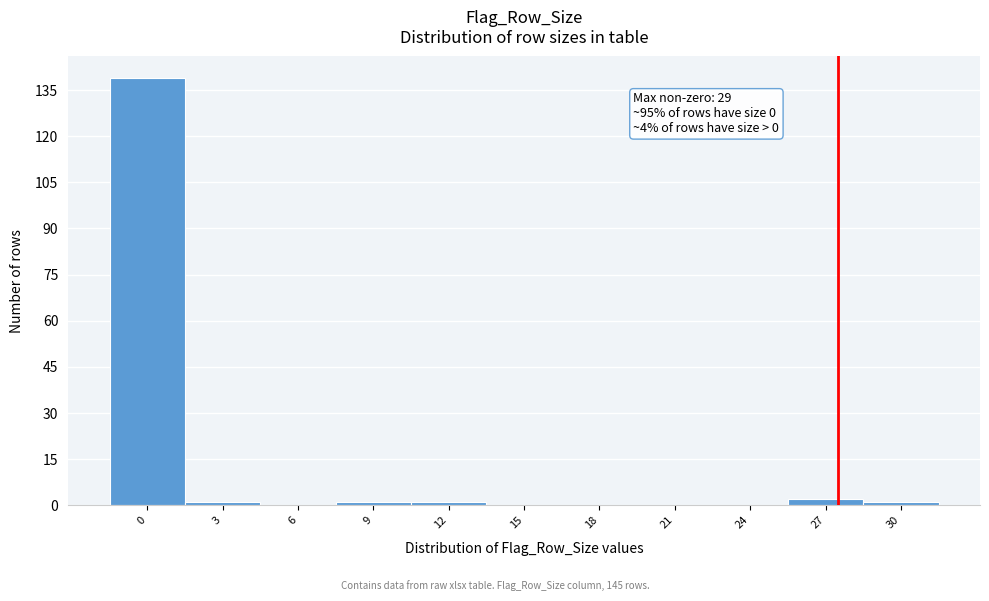

Reading right to left, list all the values displayed in this chart.

30=1	27=2	24=0	21=0	18=0	15=0	12=1	9=1	6=0	3=1	0=139